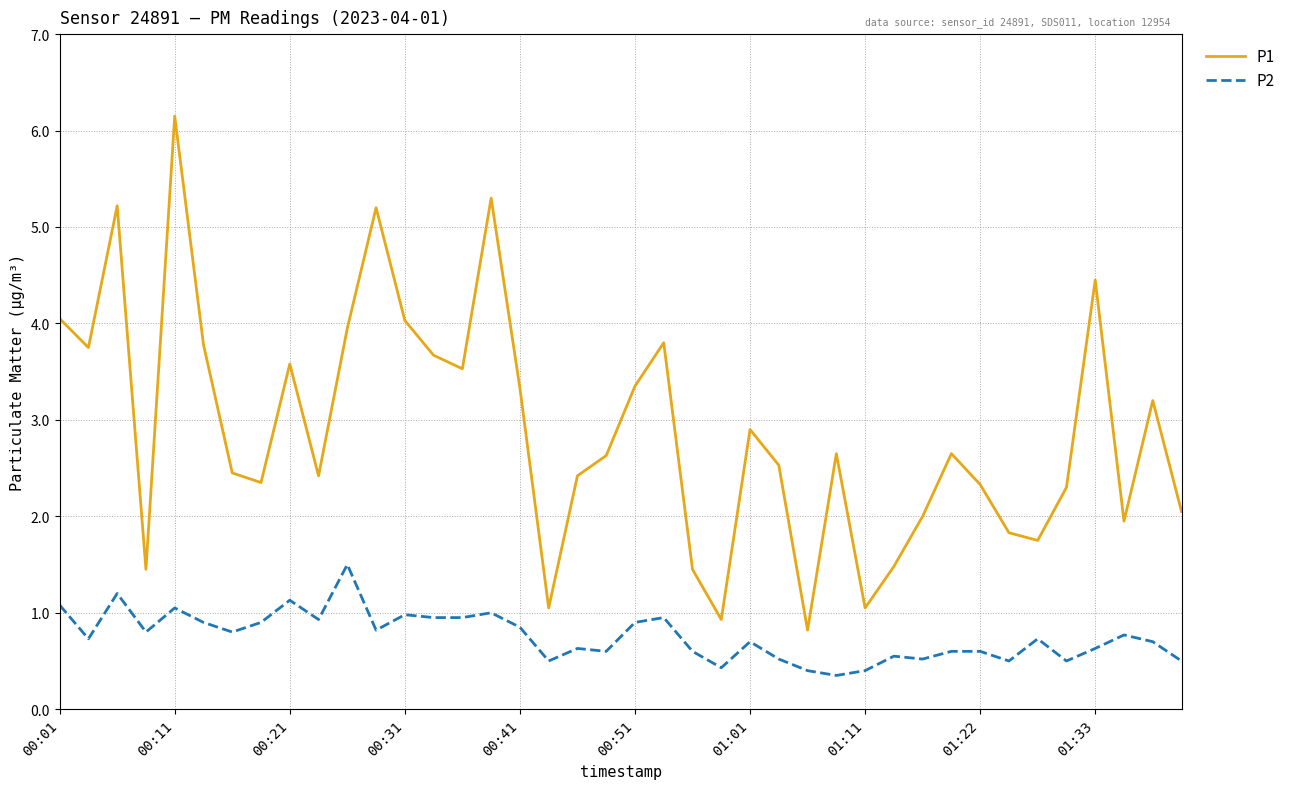

Which series has the widest spread of values?

P1